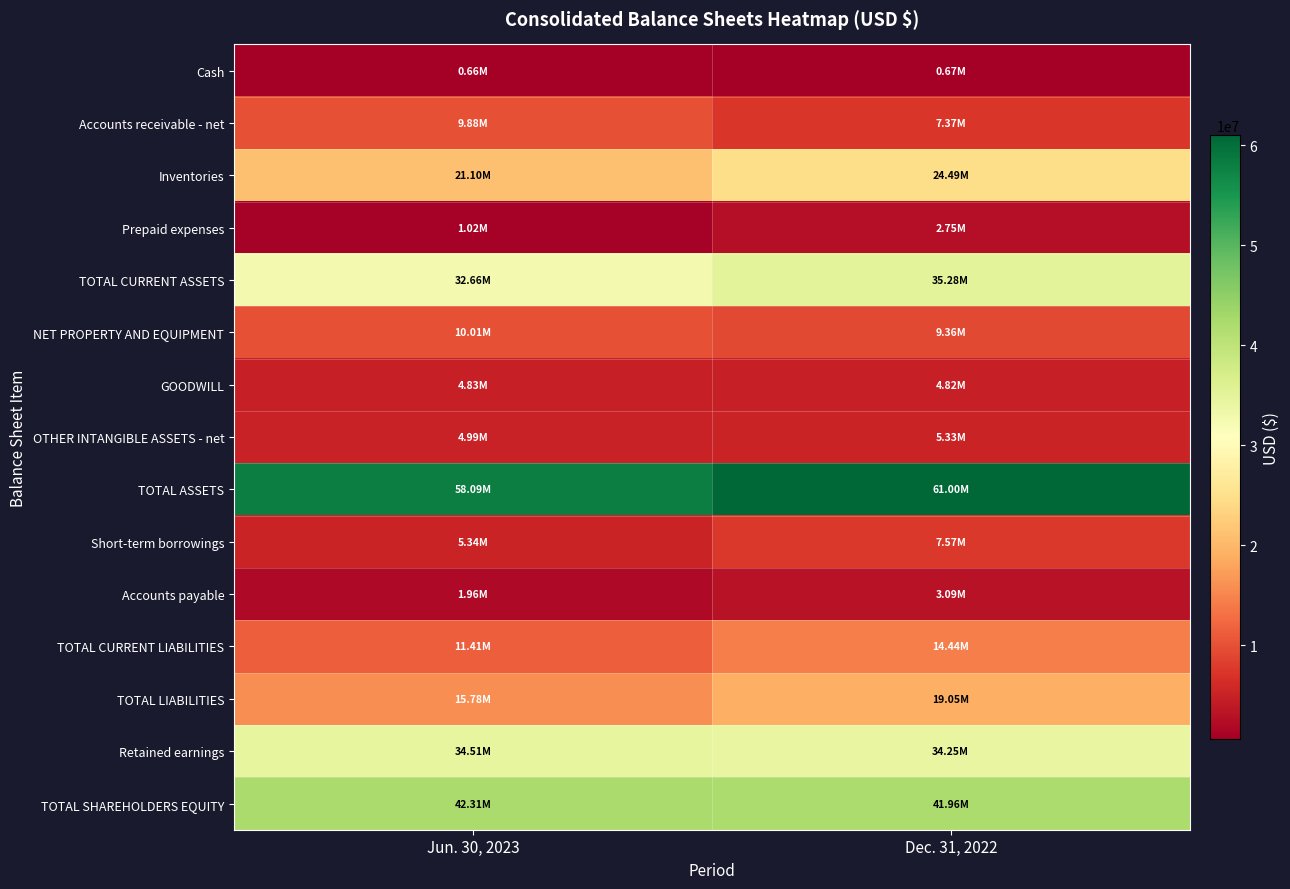

Between Jun. 30, 2023 and Dec. 31, 2022, which series saw the biggest shift?

Inventories